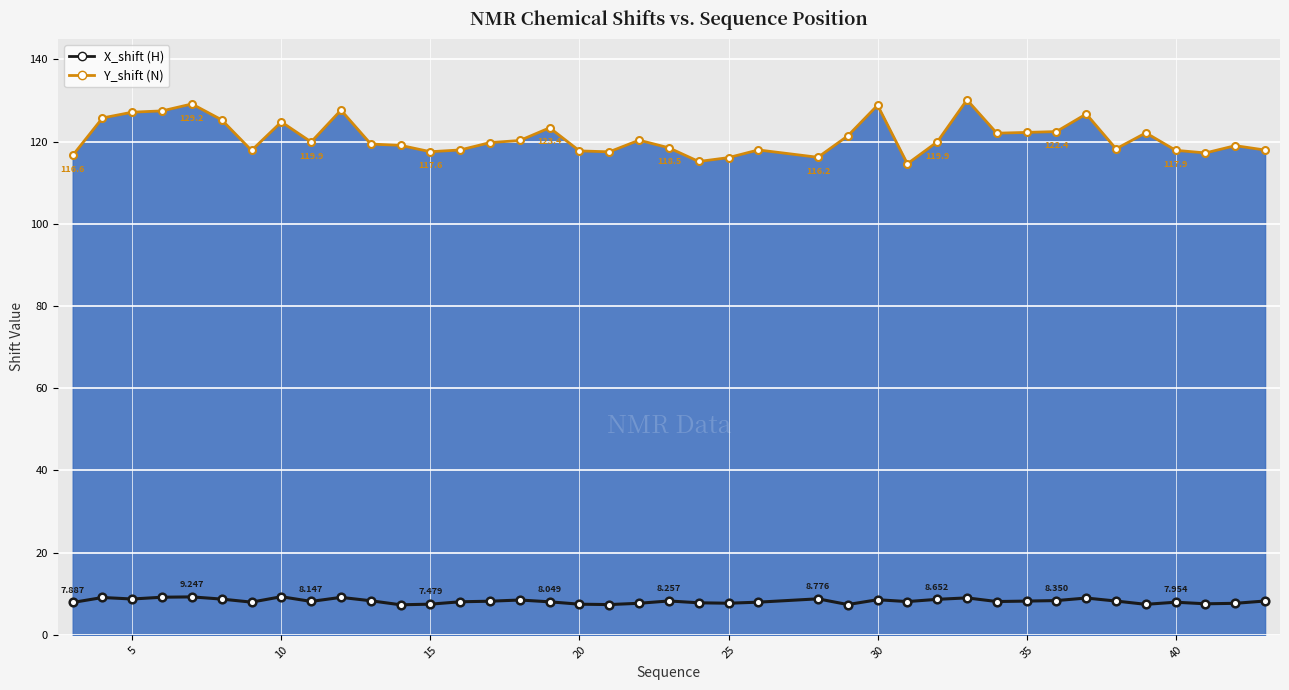

How many distinct data groups are displayed?

2